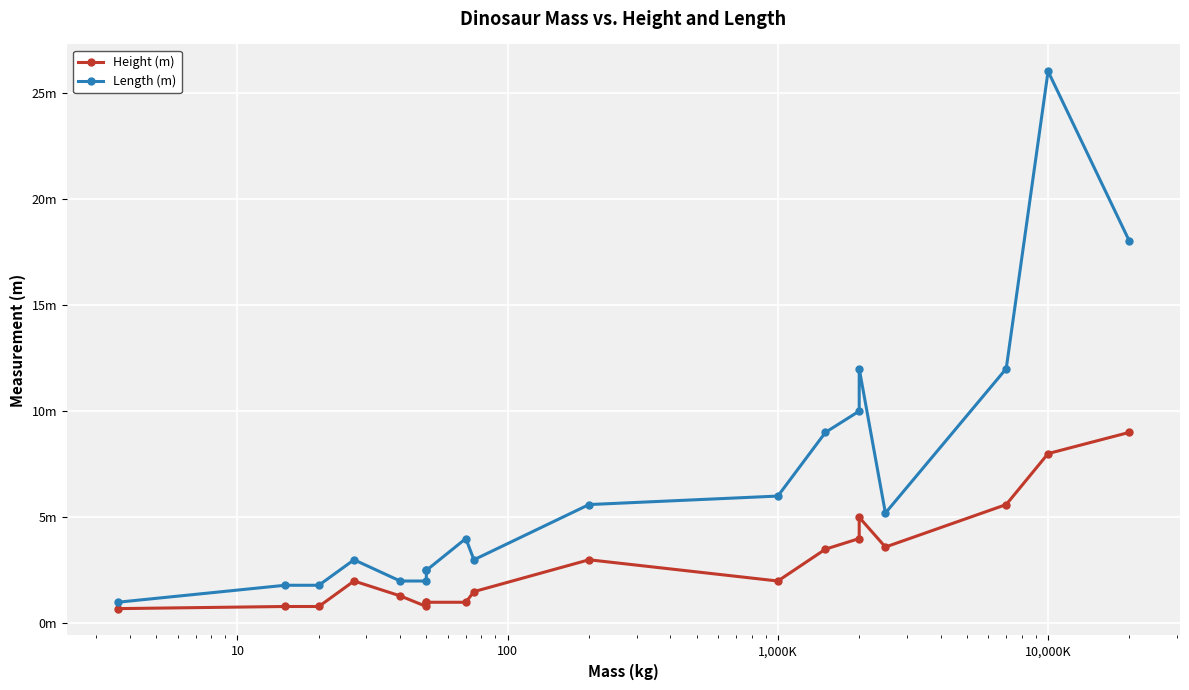

In Height (m), how many points are lower than both neighbors (excluding endpoints)?

3